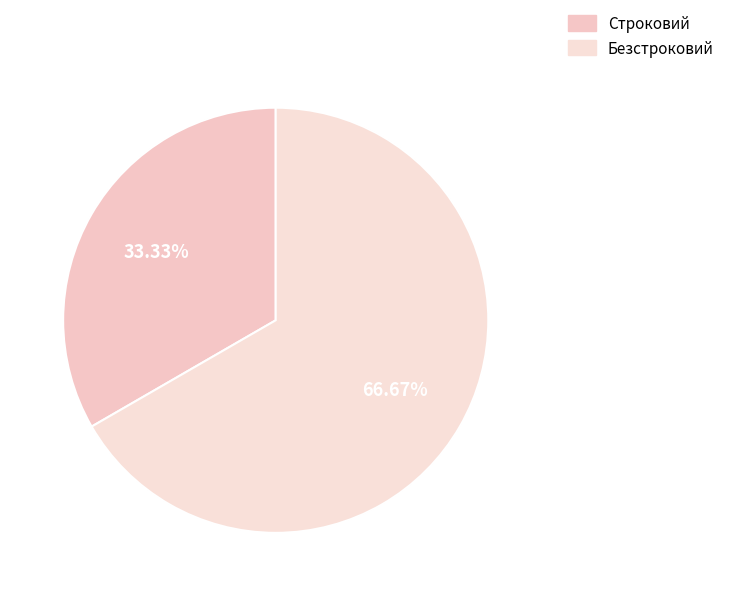

To the nearest percent, what is the average slice percentage?

50%